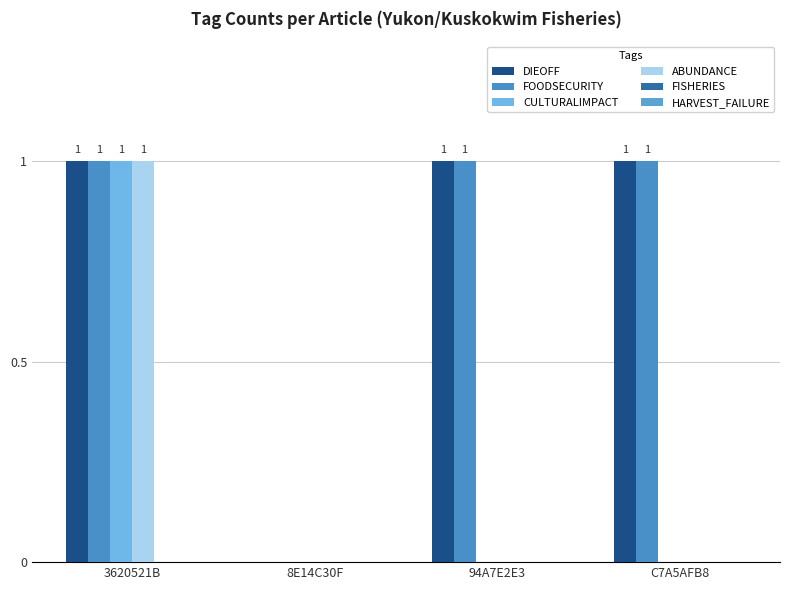

How many positive values does the FOODSECURITY series have?

3